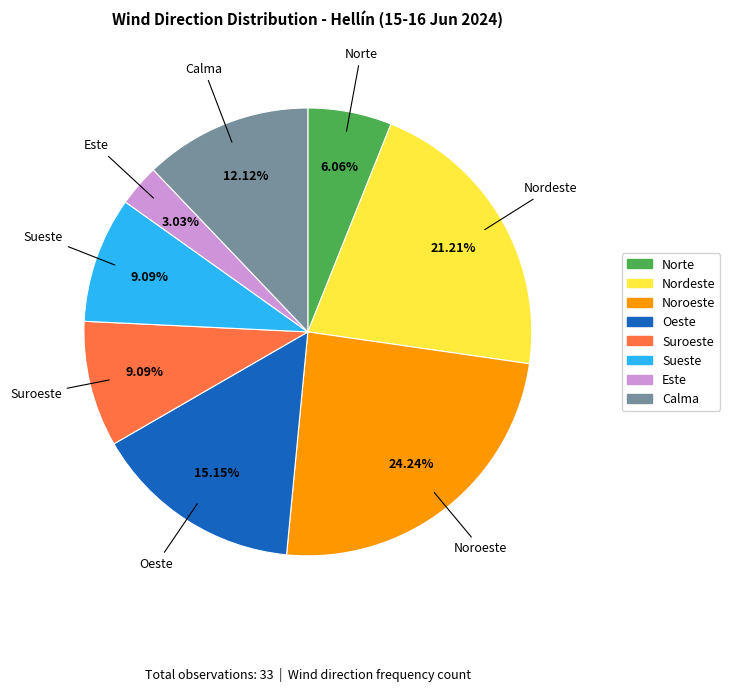

To the nearest percent, what portion does Calma represent?

12%